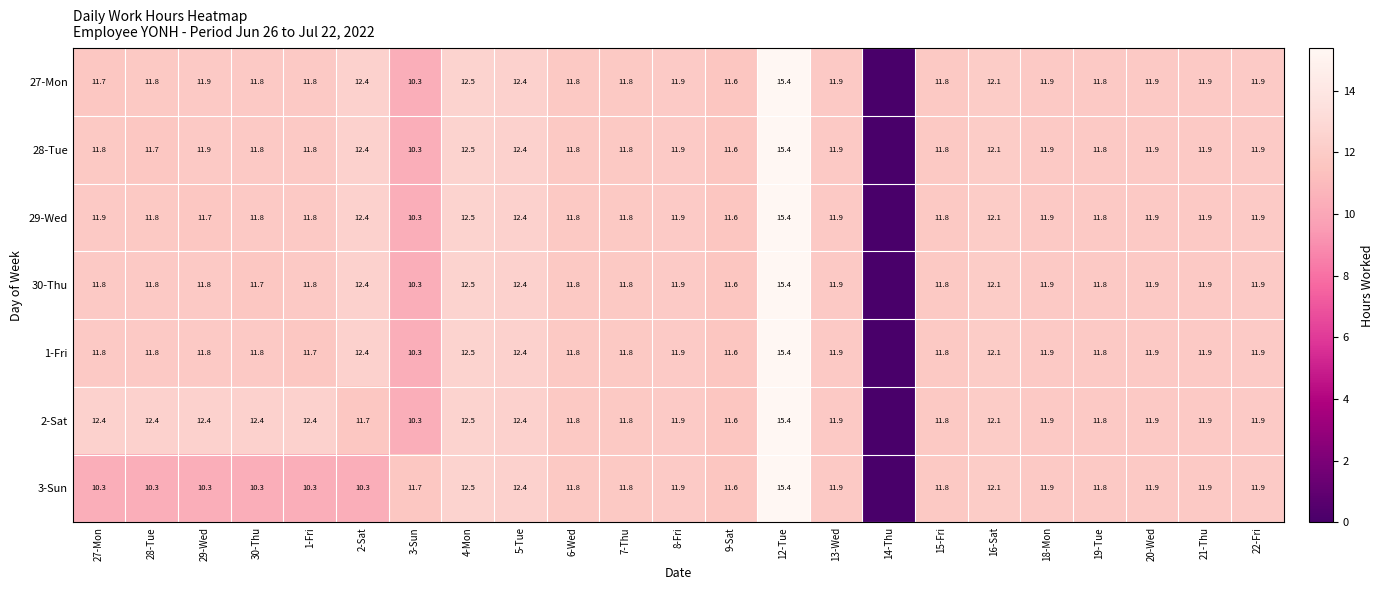

Between 6-Wed and 15-Fri, which is larger?

6-Wed